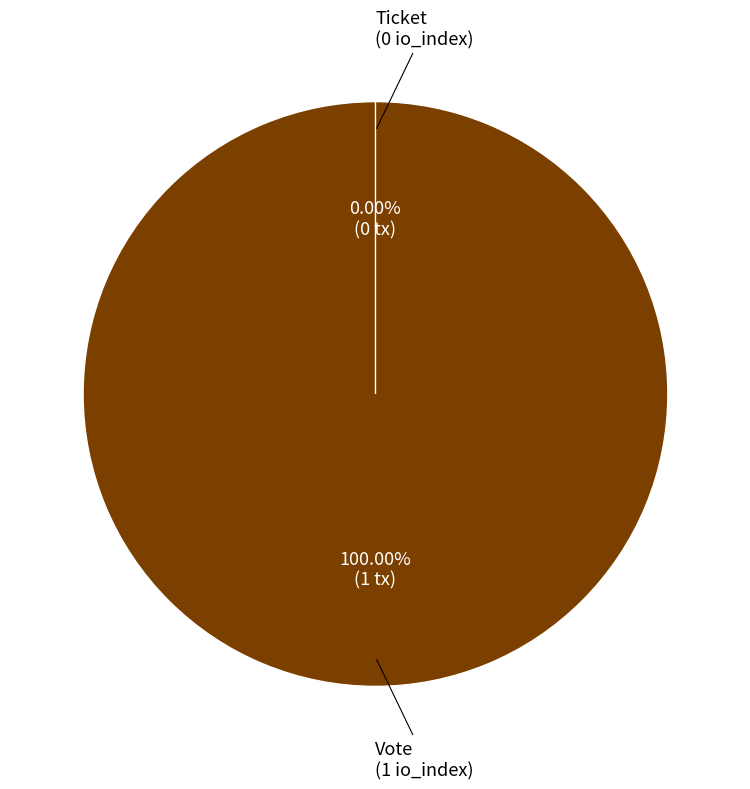

Rank the categories by value from lowest to highest.

Ticket, Vote